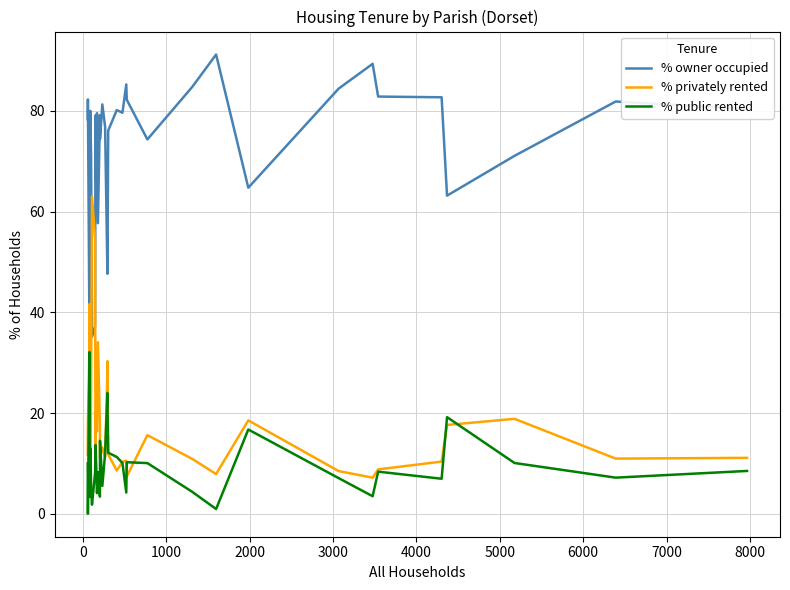

What are all the series names shown in the legend?

% owner occupied, % privately rented, % public rented